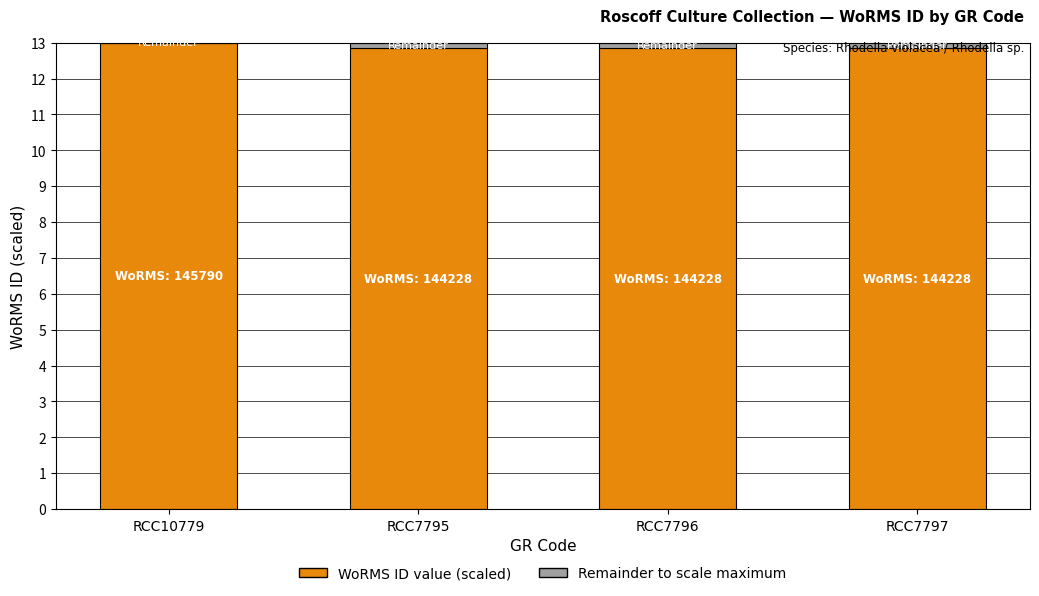

Reading left to right, what are the values for WoRMS ID (scaled)?

RCC10779=13.0	RCC7795=12.9	RCC7796=12.9	RCC7797=12.9